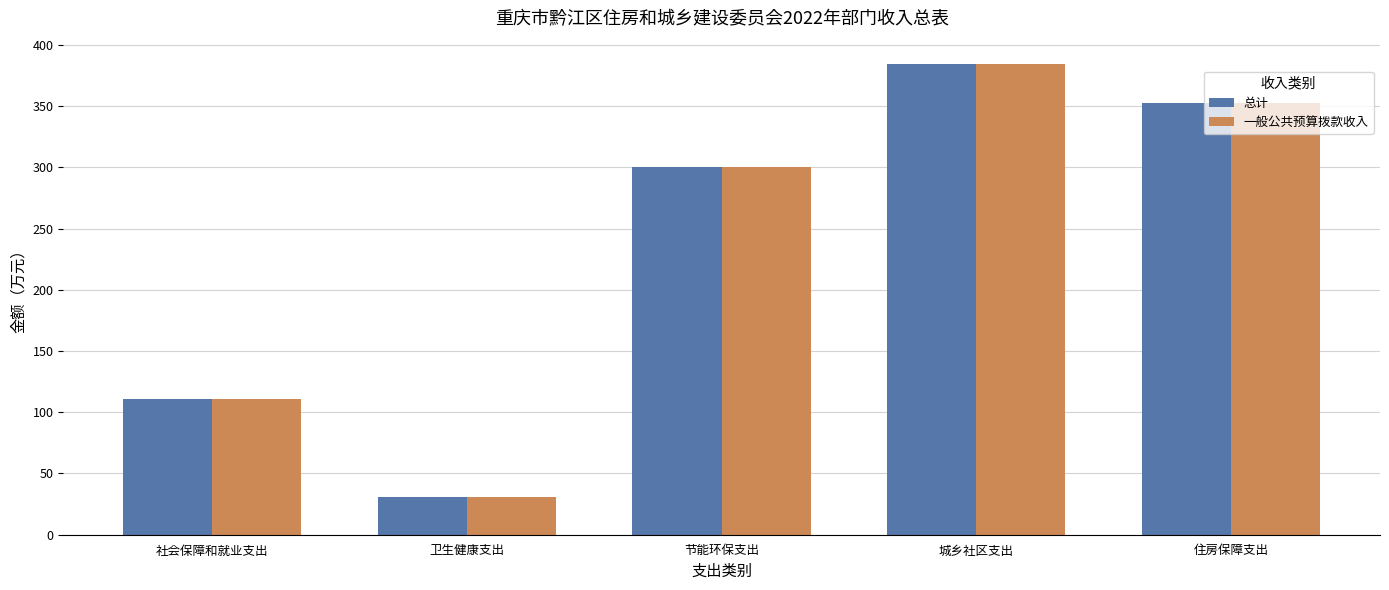

What is the label of the 4th bar from the left?

城乡社区支出